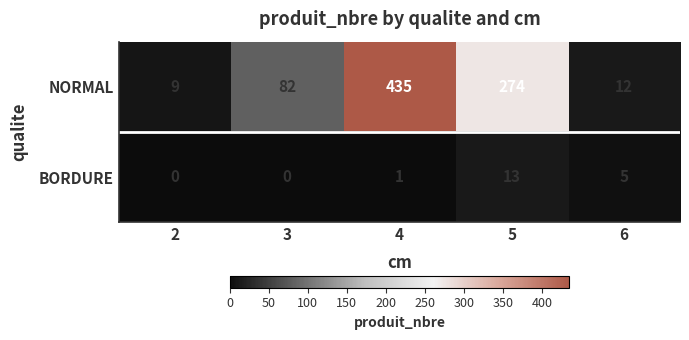

What is the difference between the maximum and minimum values in the BORDURE series?

13